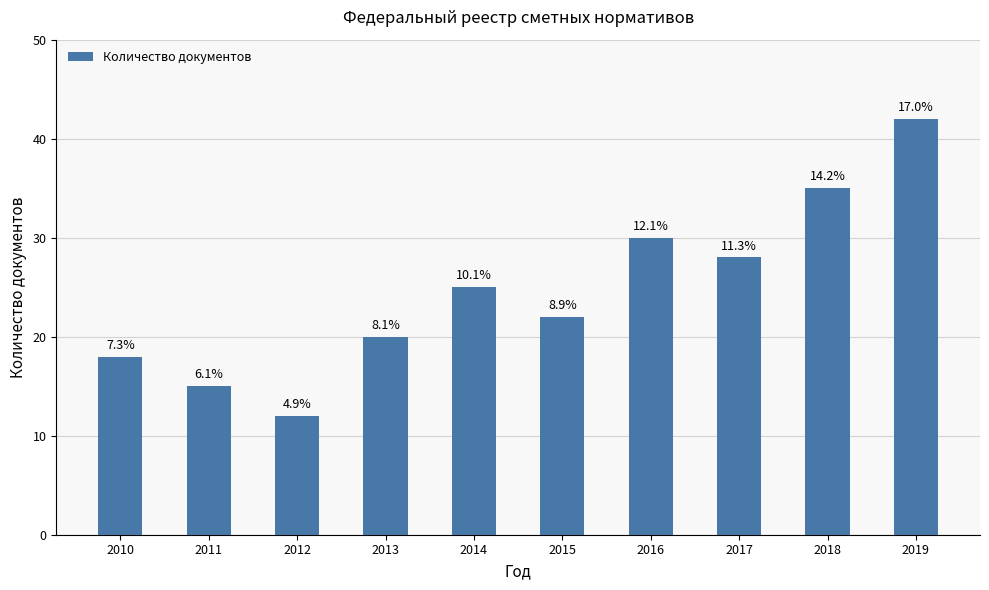

How many bars are there in total?

10